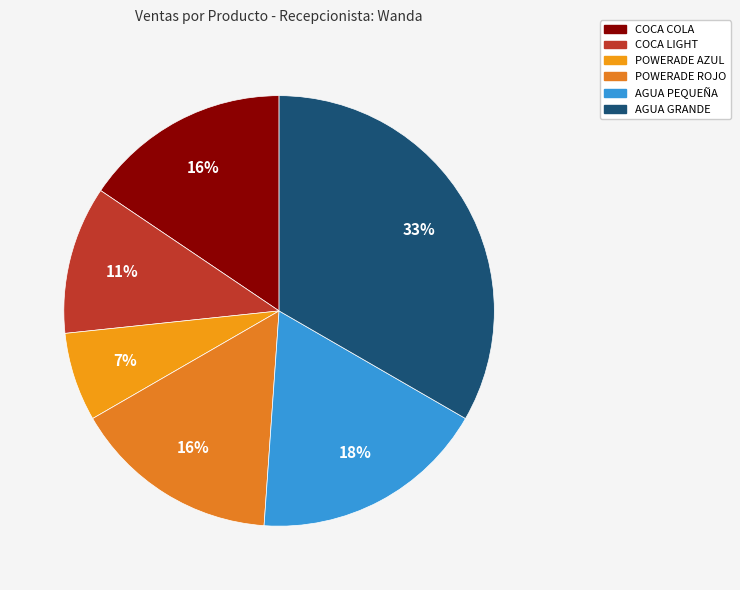

To the nearest percent, what portion does AGUA PEQUEÑA represent?

18%